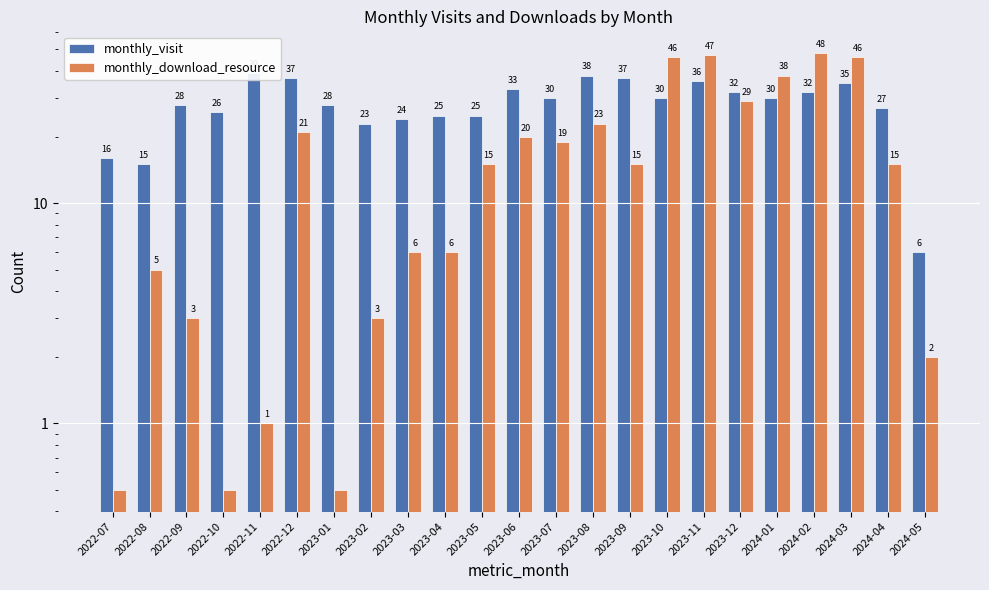

What is the sum of all monthly_download_resource values?

409.5